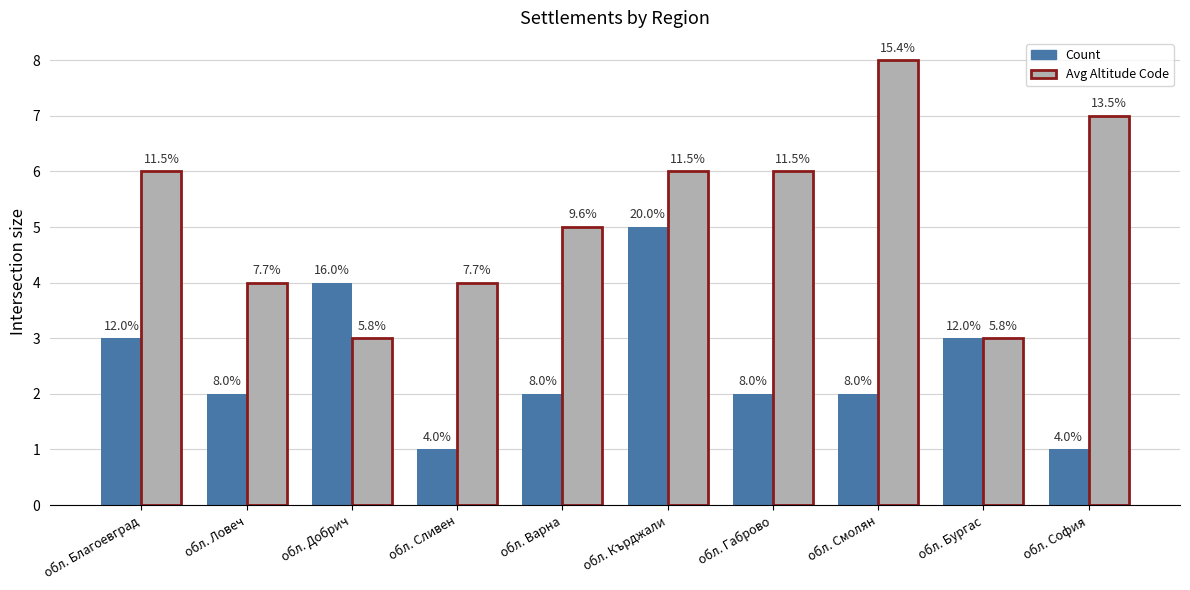

What are all the series names shown in the legend?

Count, Avg Altitude Code